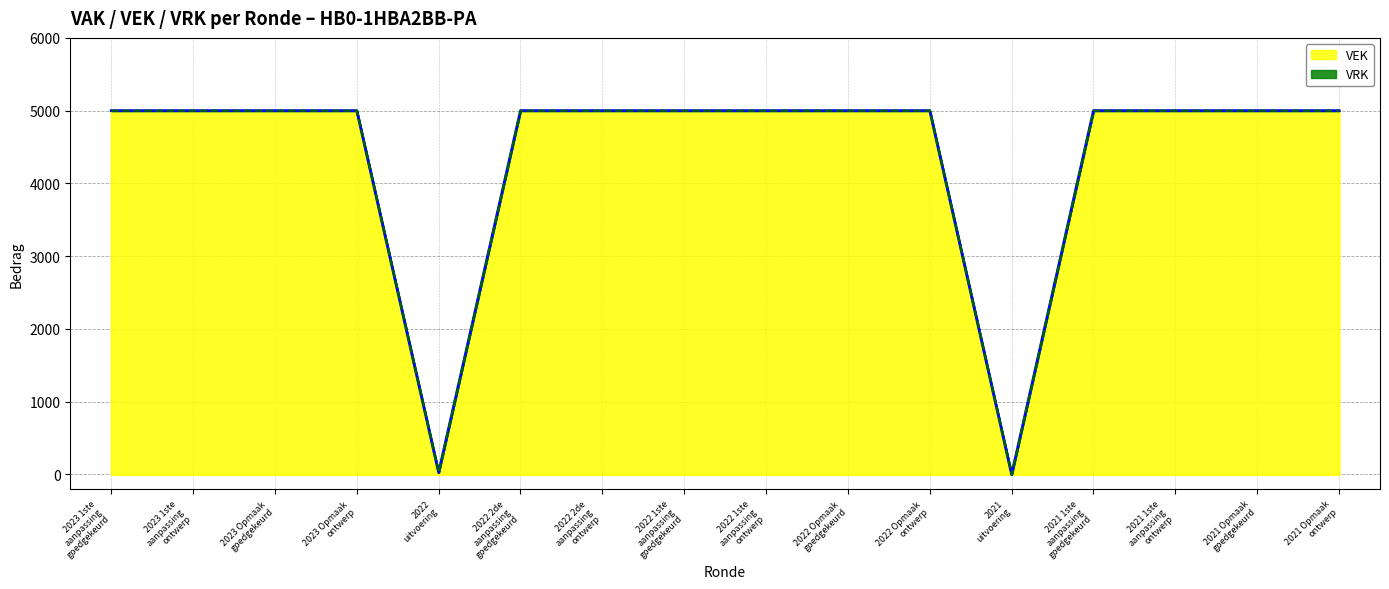

At which category does the chart reach its peak across all series?

2023 1ste
aanpassing
goedgekeurd